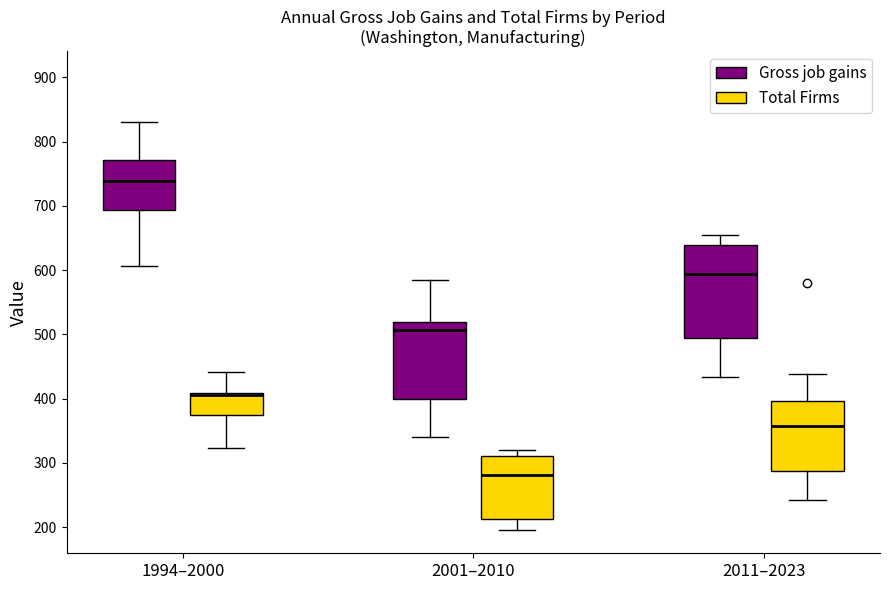

Where is the lower edge of the box for 1994–2000 (Gross job gains) on the y-axis? The values are not printed on the chart, so give them approximately, as read against the axis.

690